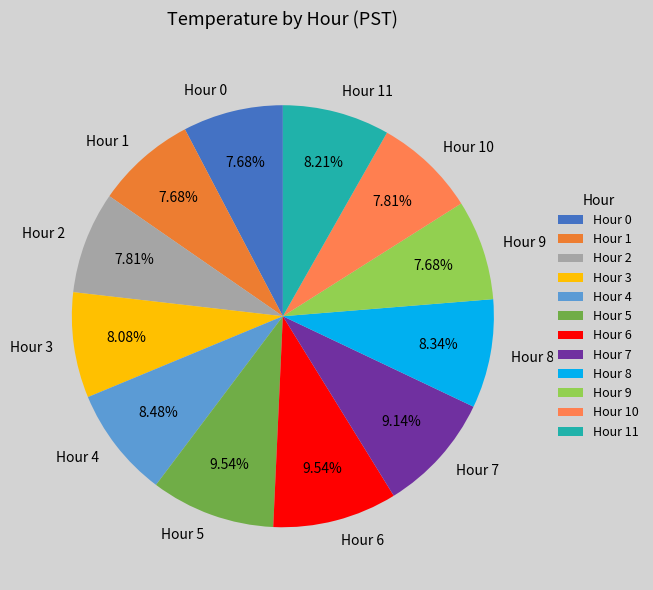

Is it true that Hour 10 is 1% of the pie?

False